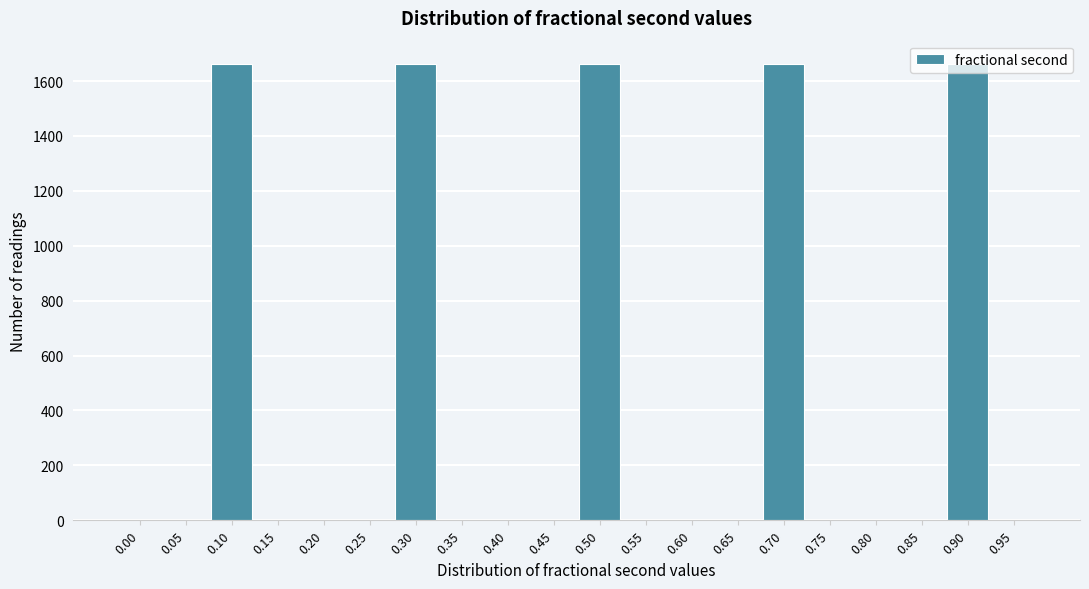

What is the sum of all values?

8318